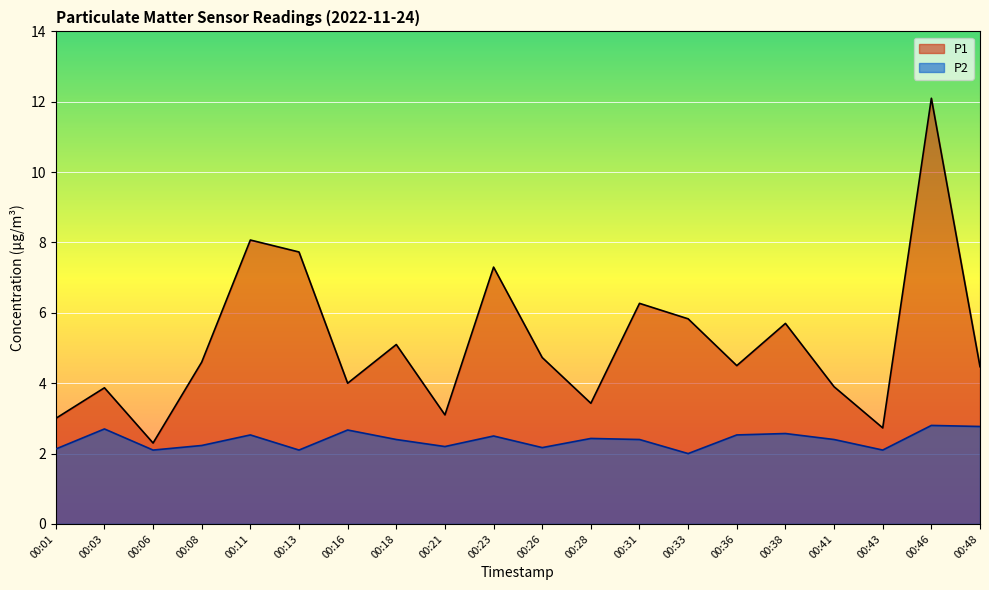

What is the difference between the second highest and minimum values in the P2 series?

0.8